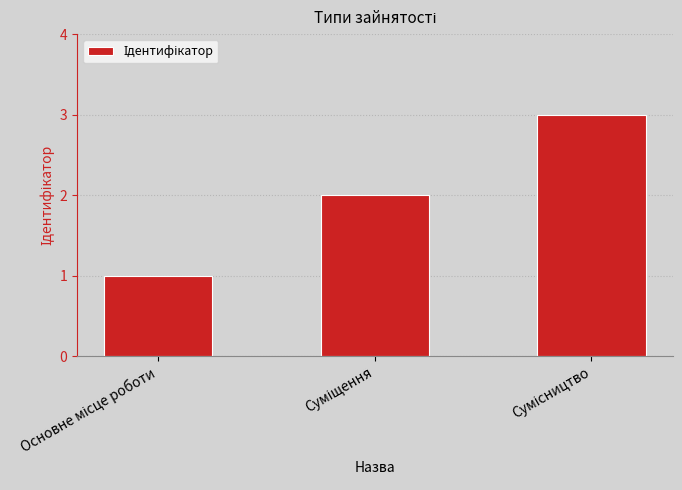

What is the sum of all values?

6